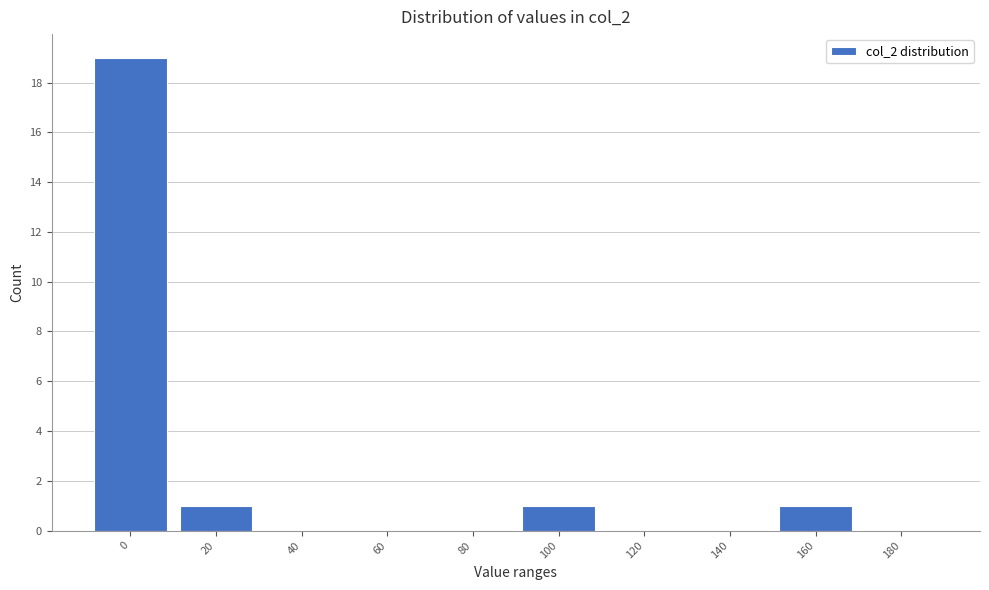

Reading left to right, transcribe all the data shown in this chart.

0=19	20=1	40=0	60=0	80=0	100=1	120=0	140=0	160=1	180=0